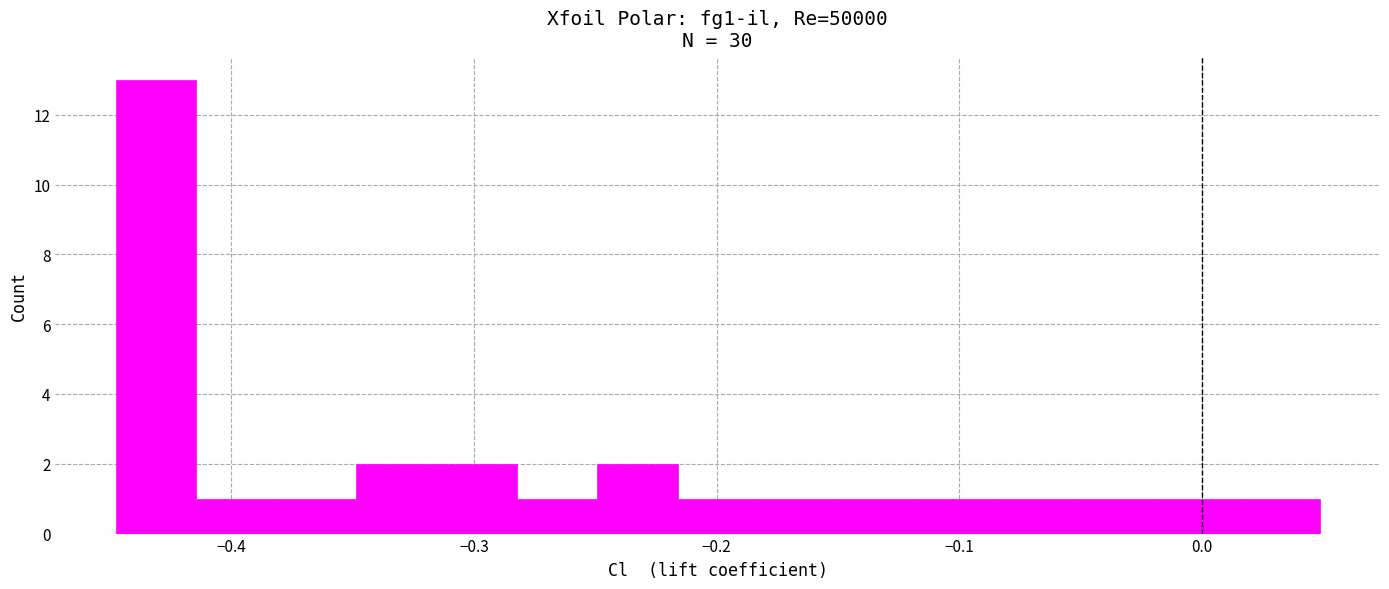

Around what value on the x-axis is the tallest bar? Give the approximate position of its centre, as read against the axis.

-0.43